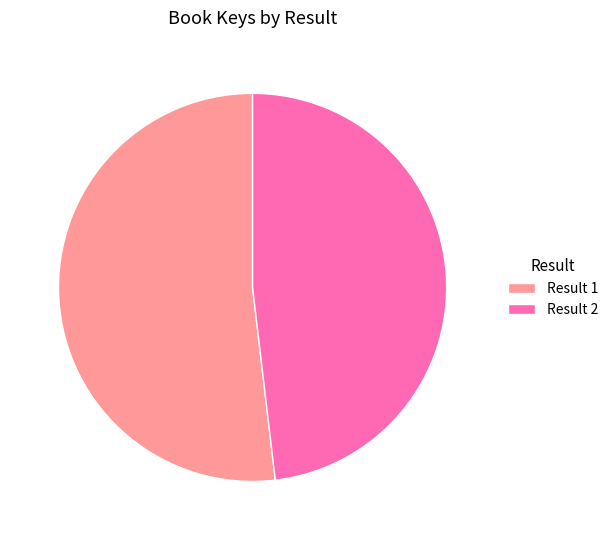

Does any single category account for the majority?

Yes